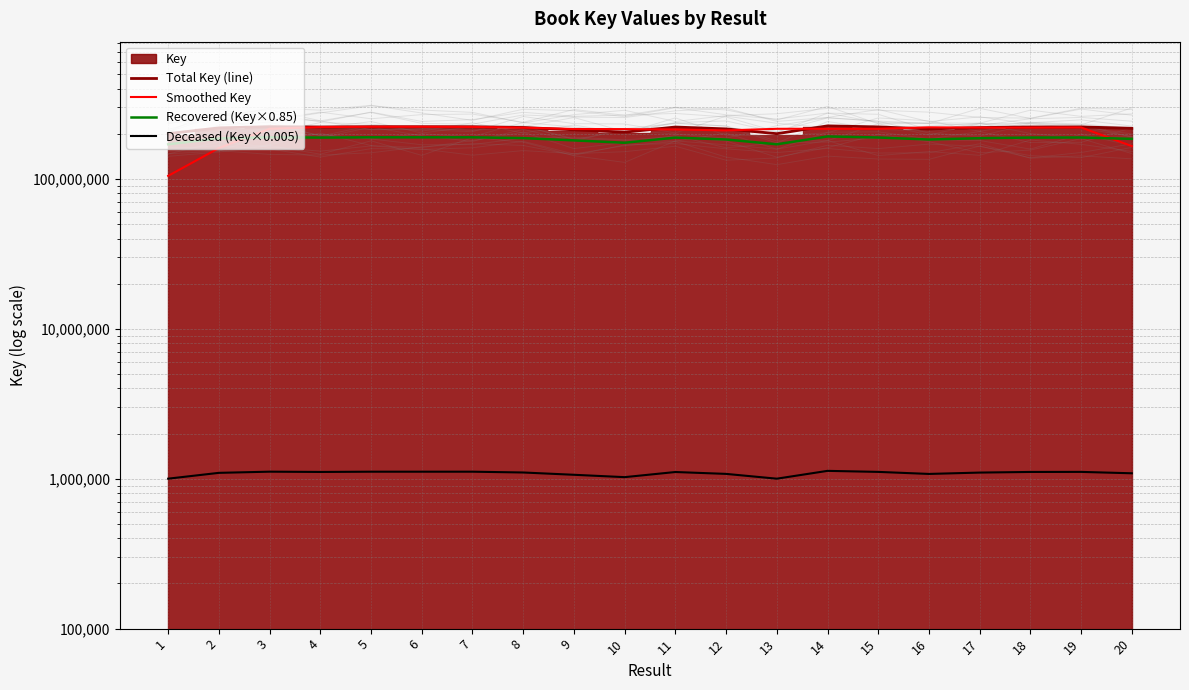

How many interior local peaks does the Recovered (Key×0.85) series have?

5